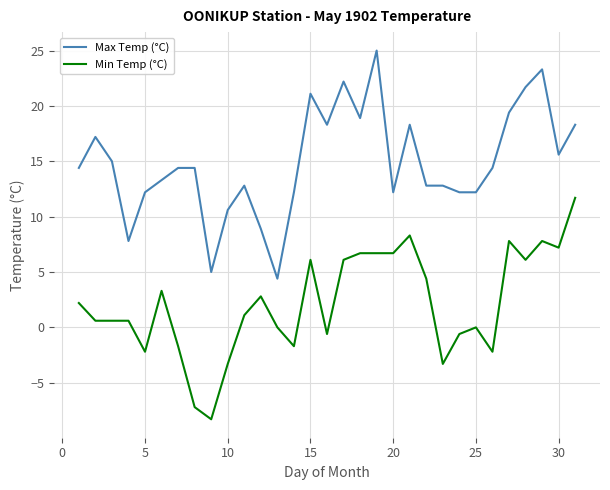

Which series has the widest spread of values?

Max Temp (°C)